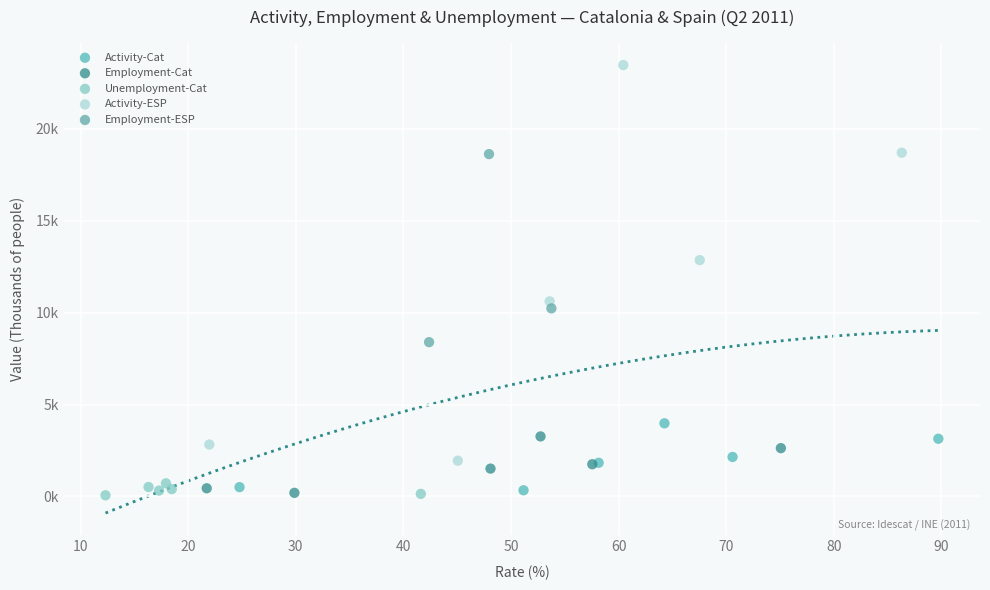

What are all the series names shown in the legend?

Activity-Cat, Employment-Cat, Unemployment-Cat, Activity-ESP, Employment-ESP